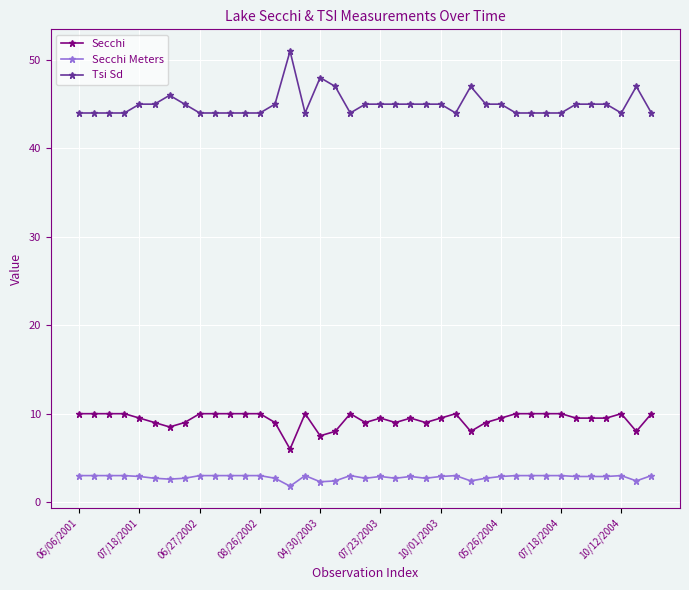

True or false: Secchi Meters has more than 1 interior local peaks.

True